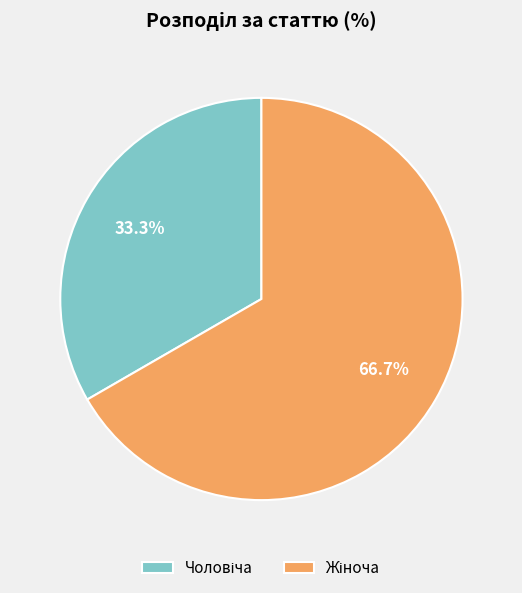

Does any single category account for the majority?

Yes